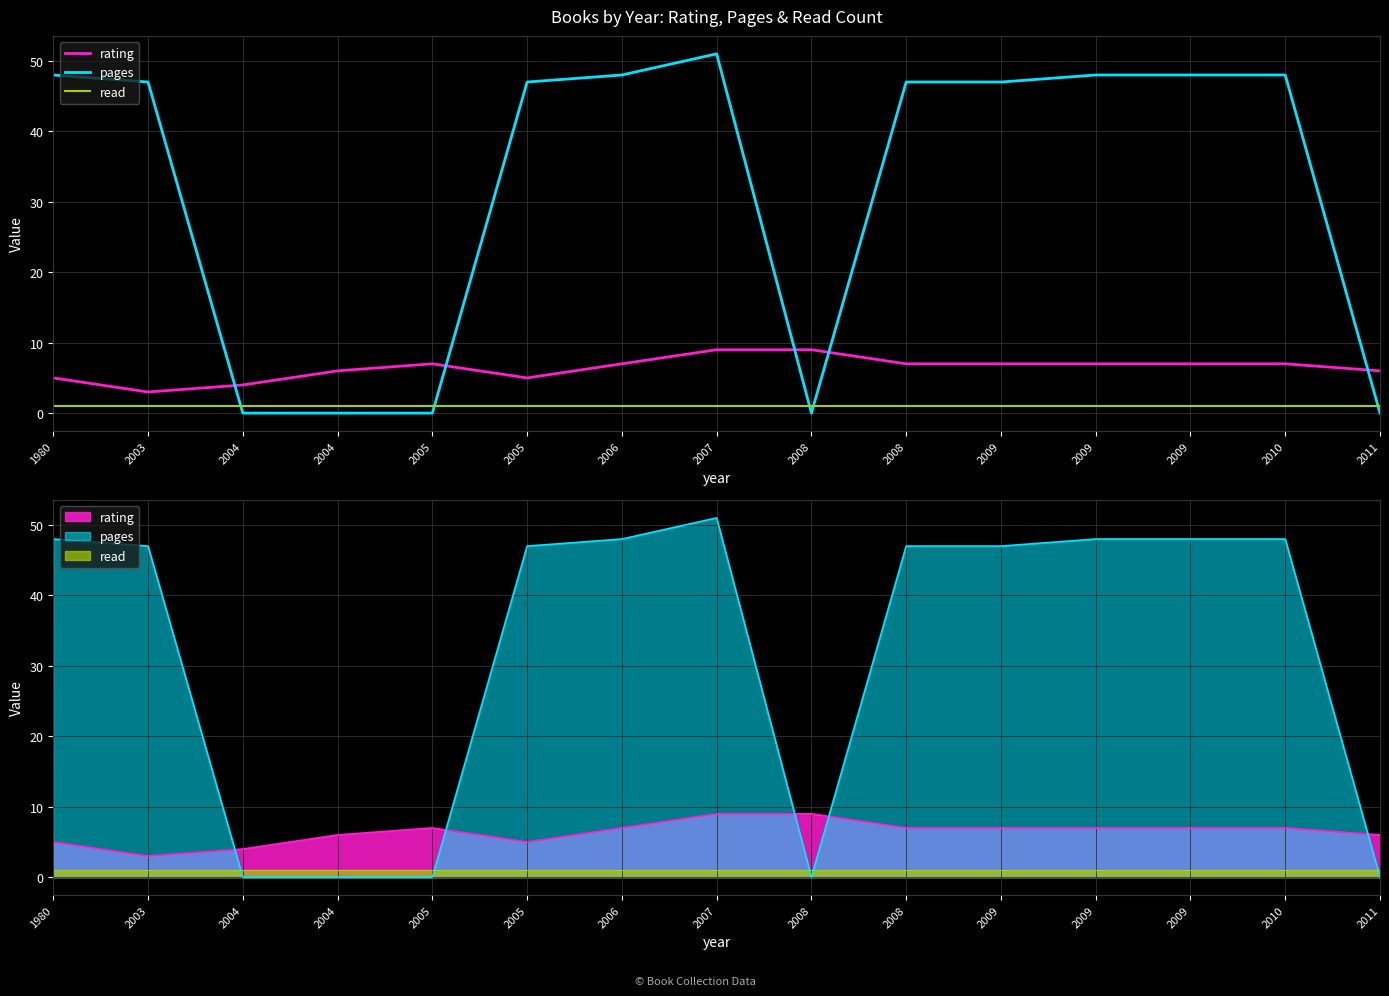

How many rating values are between 5 and 7?

11